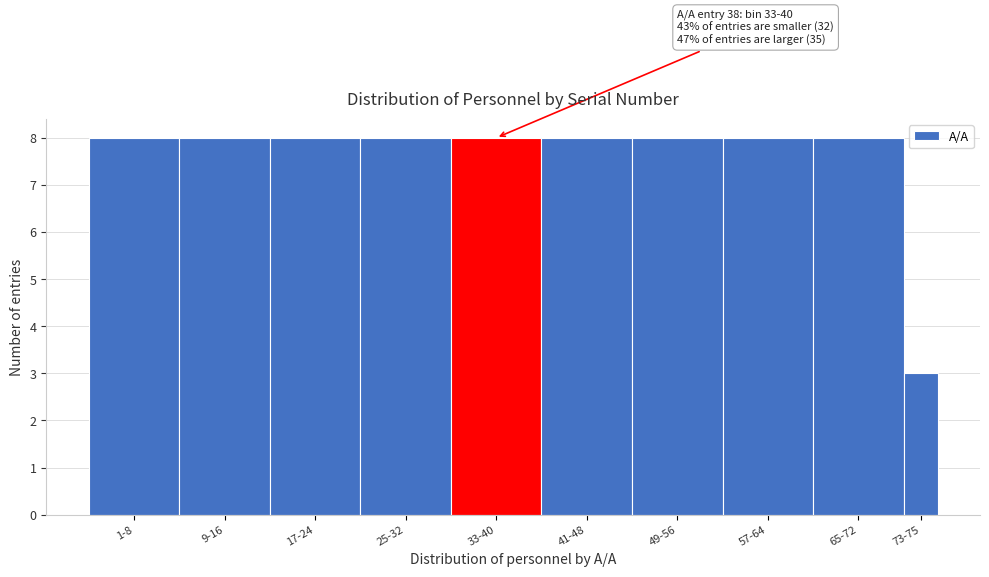

Reading left to right, list all the values displayed in this chart.

8	8	8	8	8	8	8	8	8	3